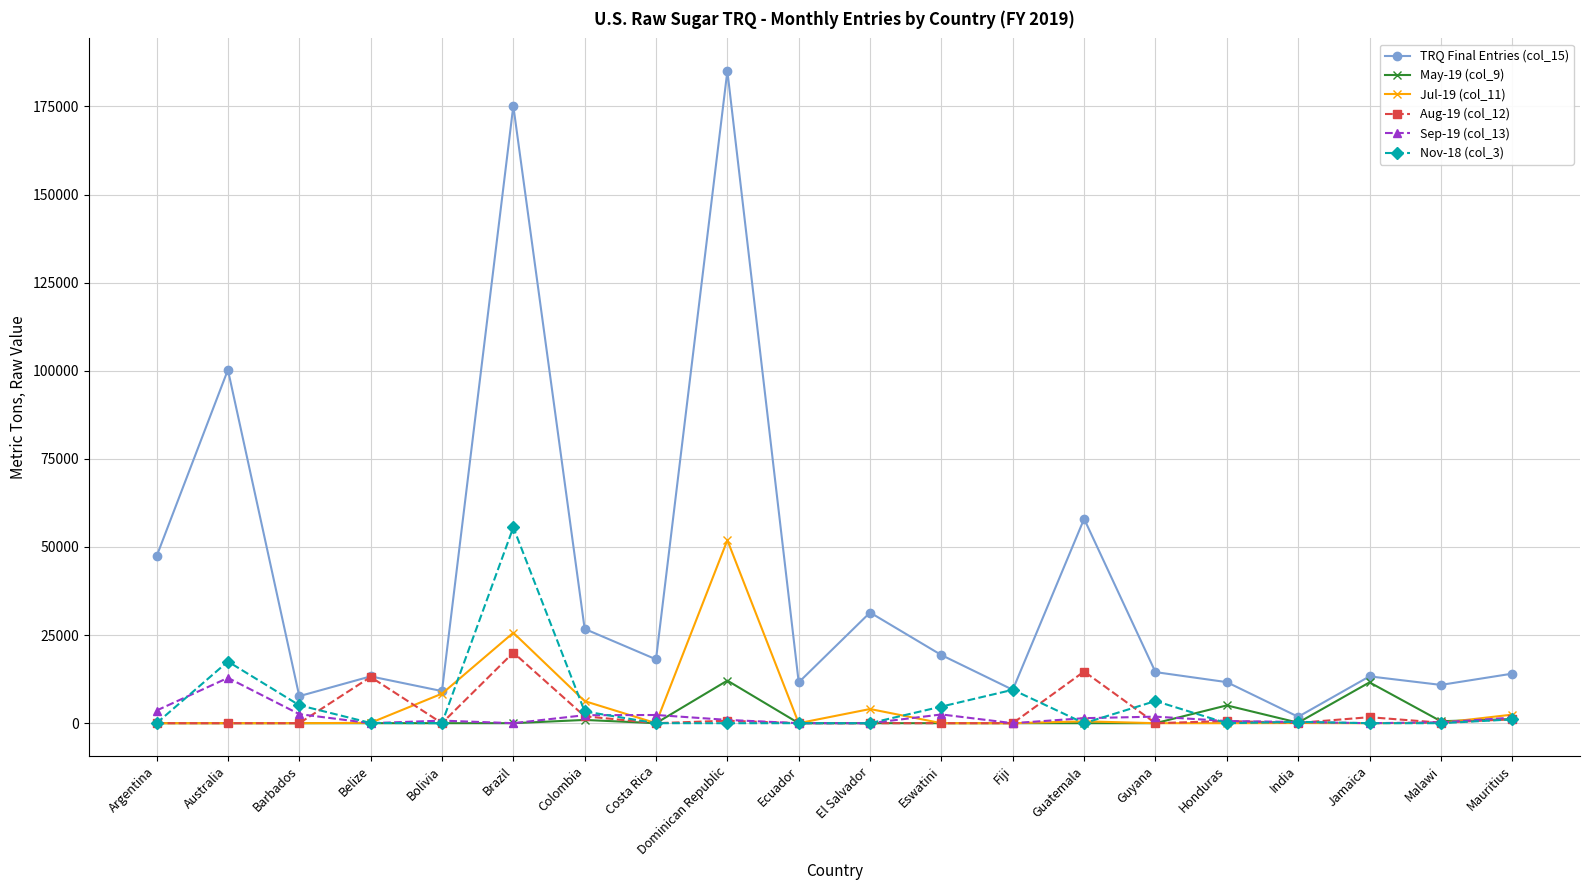

What are all the series names shown in the legend?

TRQ Final Entries (col_15), May-19 (col_9), Jul-19 (col_11), Aug-19 (col_12), Sep-19 (col_13), Nov-18 (col_3)